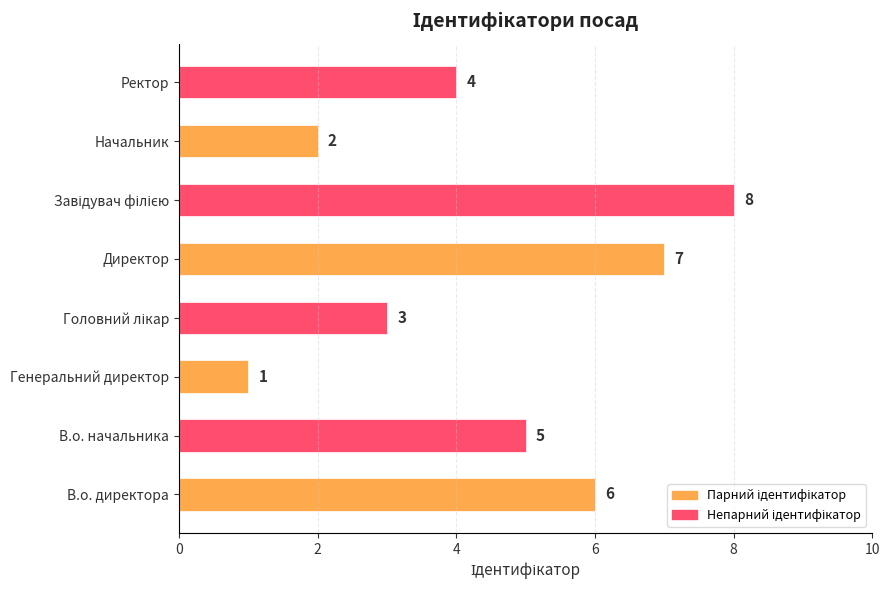

Which has a higher value, Начальник or Ректор?

Ректор